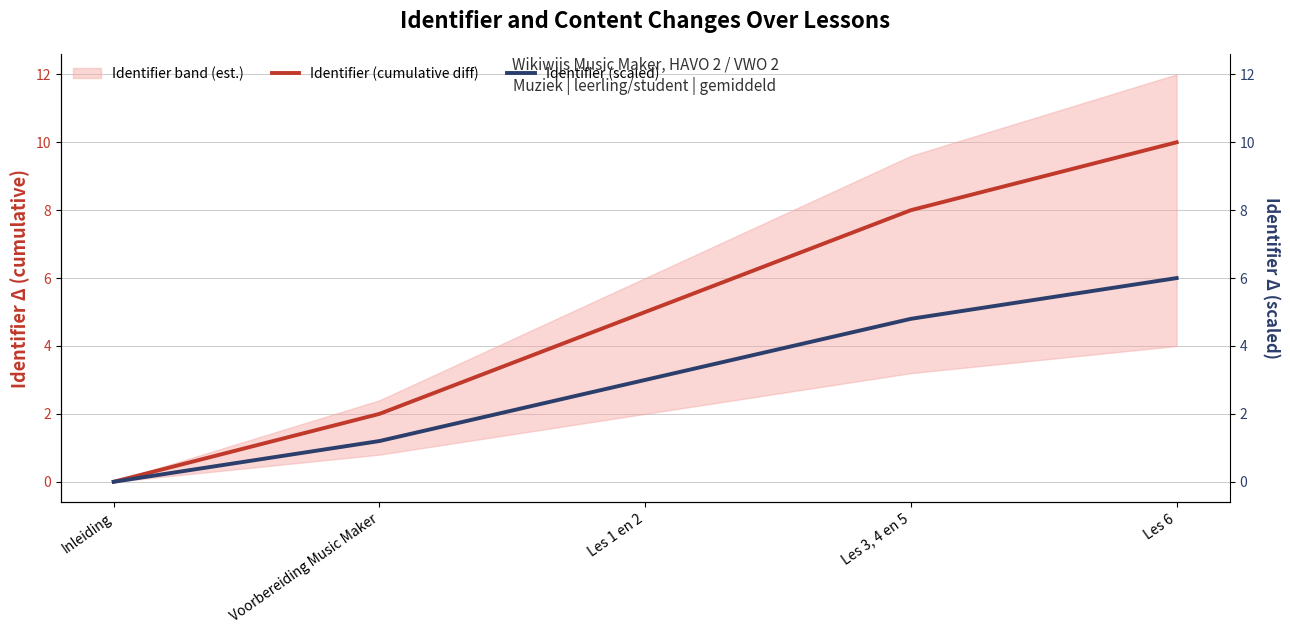

Reading left to right, list all the values displayed in this chart.

Identifier (cumulative diff): 0.0	2.0	5.0	8.0	10.0
Identifier (scaled): 0.0	1.2	3.0	4.8	6.0